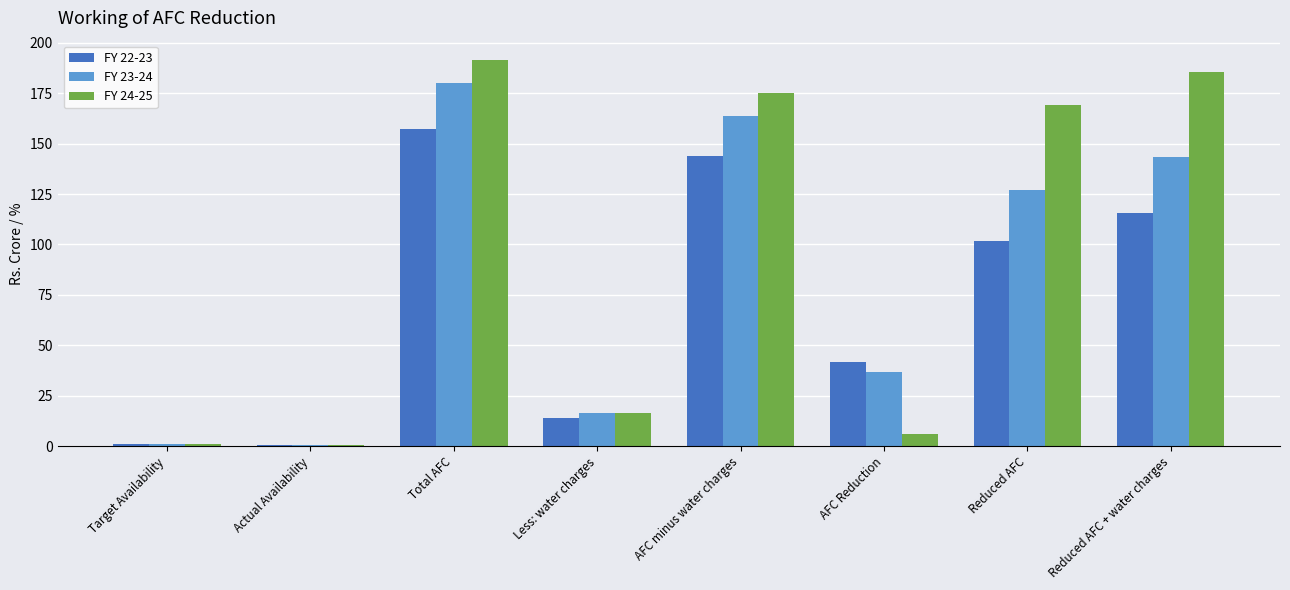

Which category has the highest value in the FY 24-25 series?

Total AFC